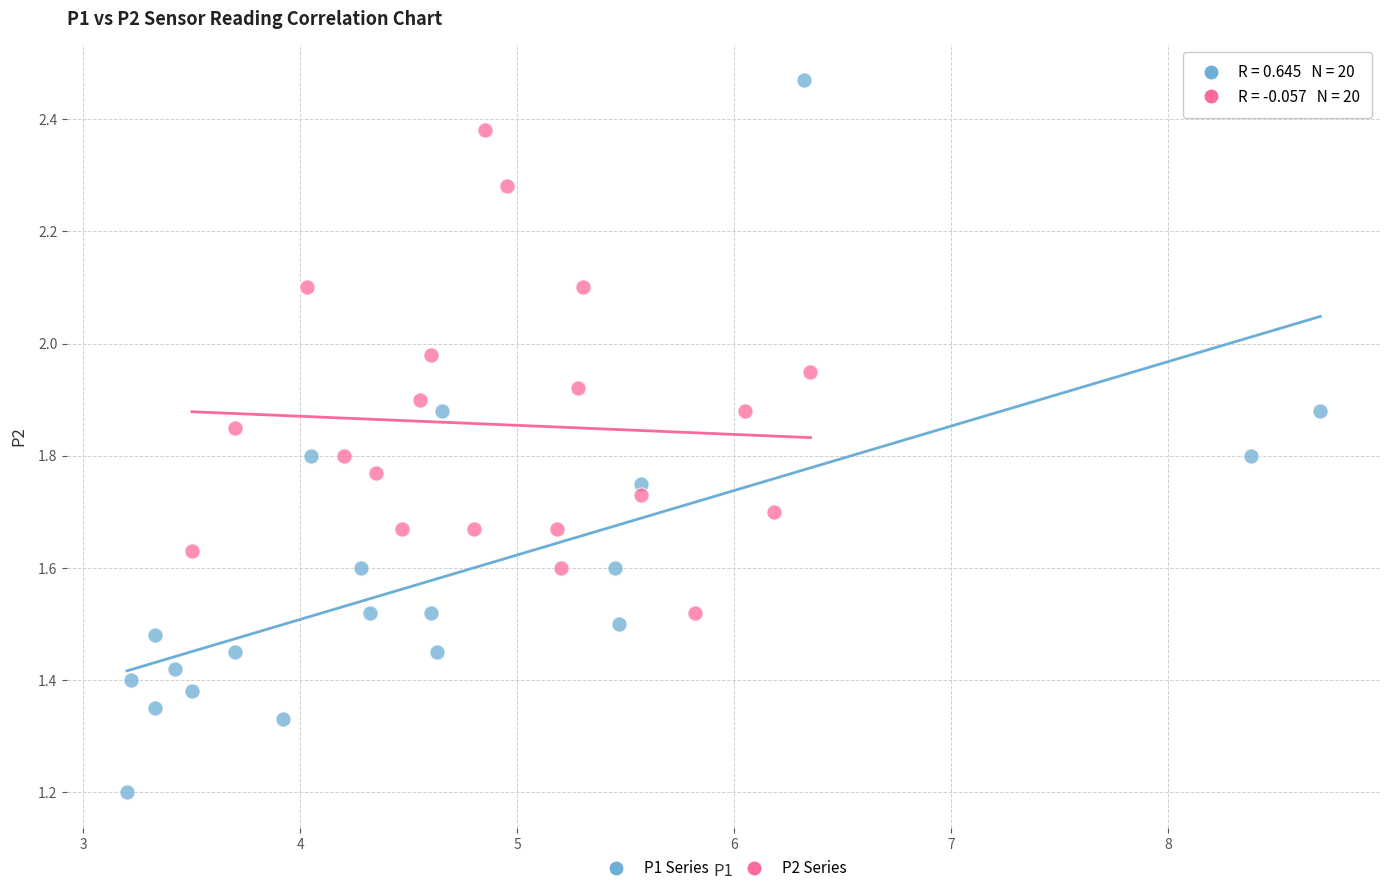

Which series reaches the maximum Y coordinate?

P1 Series